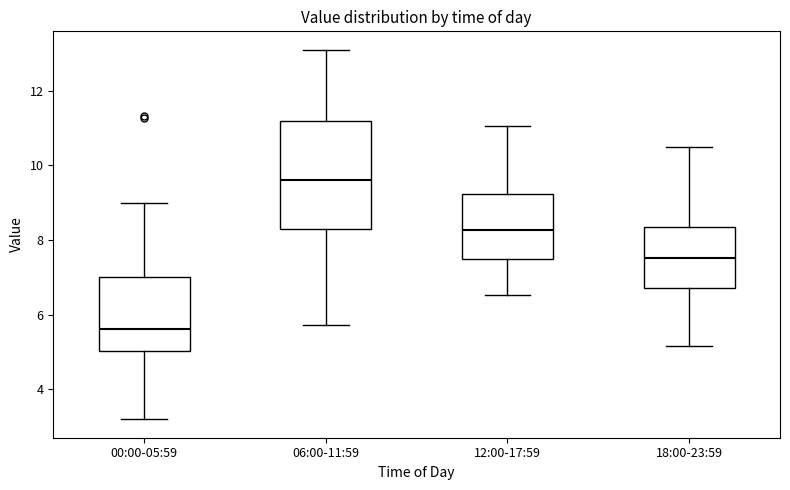

Reading left to right, transcribe this box plot: for each box, give where its median line is, the range the box spans, and where its two whiskers end, as read against the y-axis. The values are not printed on the chart, so give them approximately, as read against the axis.

00:00-05:59: median 5.6, box 5.0 to 7.0, whiskers 3.2 to 9.0
06:00-11:59: median 9.6, box 8.2 to 11.2, whiskers 5.8 to 13.2
12:00-17:59: median 8.2, box 7.6 to 9.2, whiskers 6.6 to 11.0
18:00-23:59: median 7.6, box 6.8 to 8.4, whiskers 5.2 to 10.6